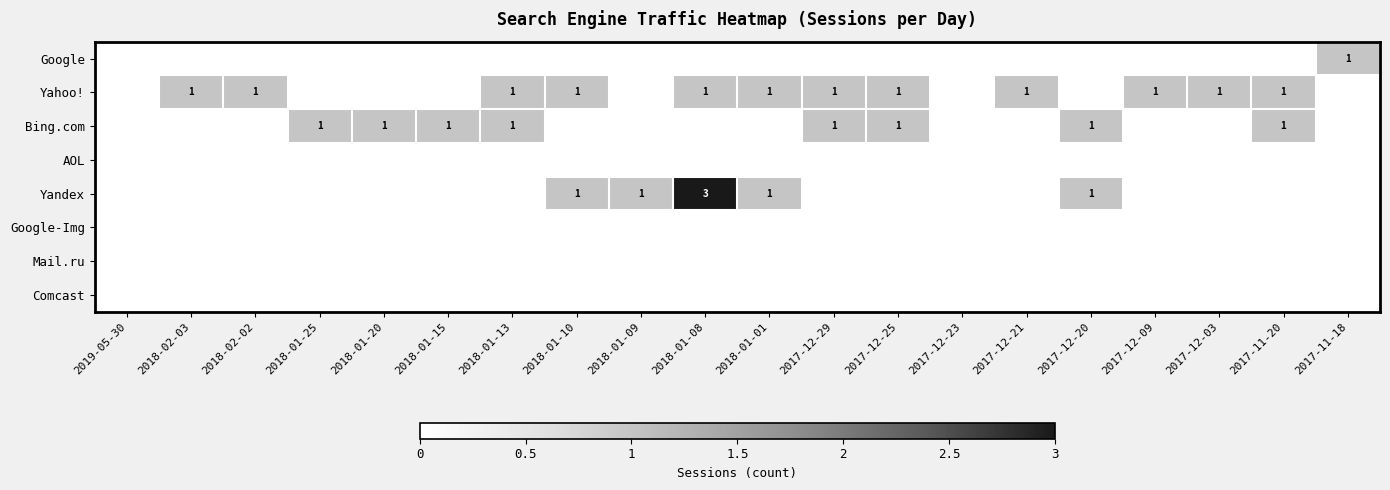

True or false: Yahoo! has a value of 0 at 2017-12-03.

False